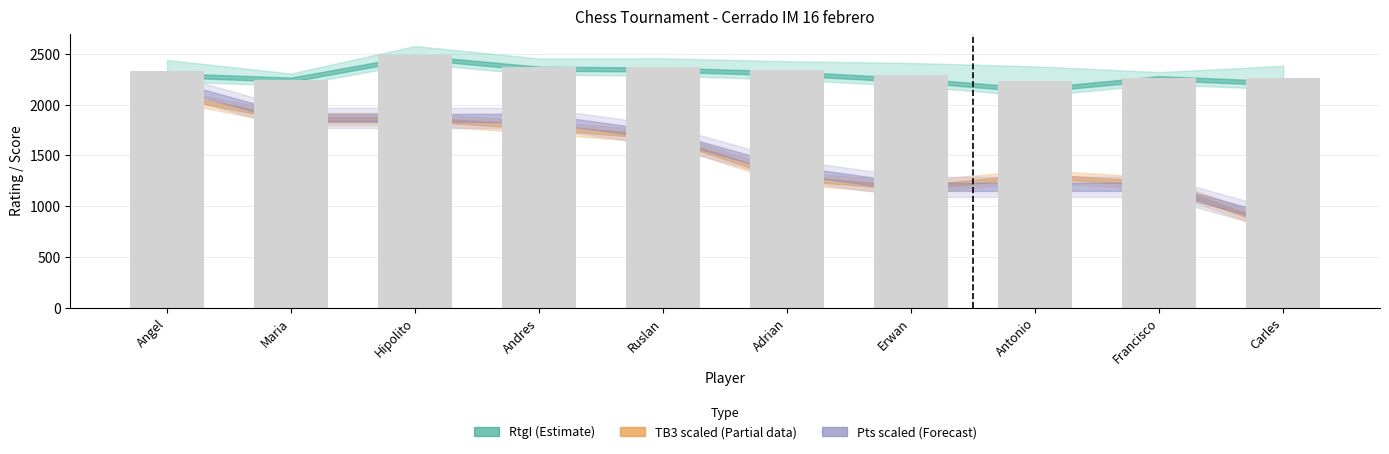

What is the maximum value shown in the chart?

2492.5